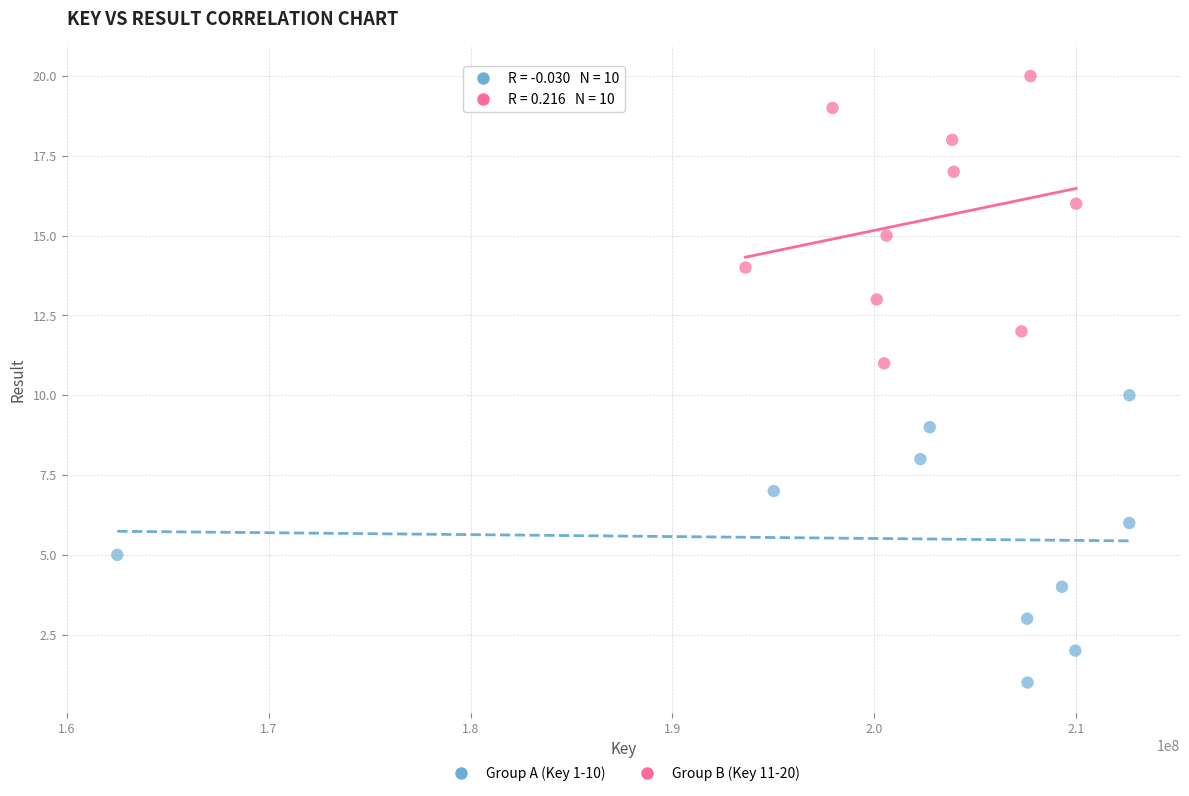

Which series reaches the maximum Y coordinate?

Group B (Key 11-20)